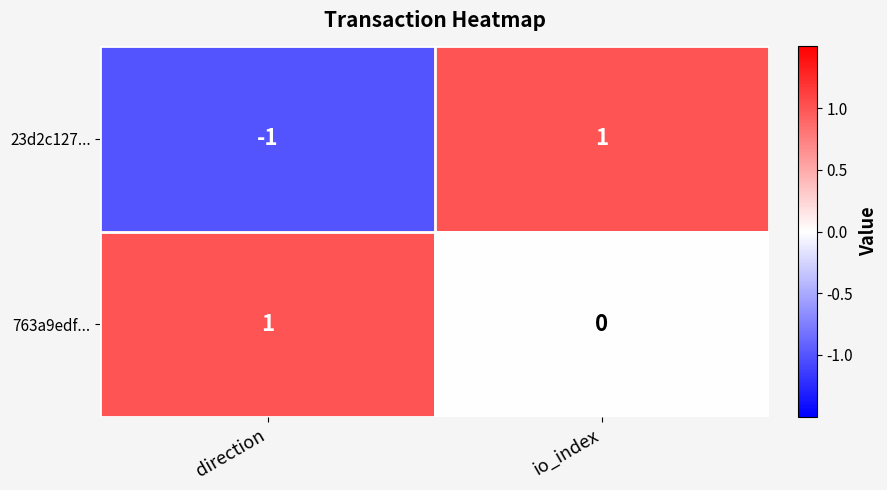

Which series has the largest range (max minus min)?

23d2c127...